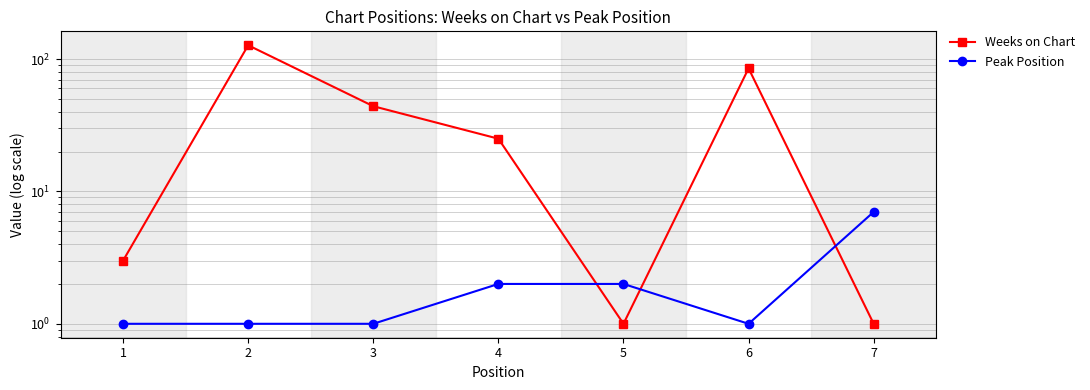

True or false: Weeks on Chart has a value of 25 at 4.

True